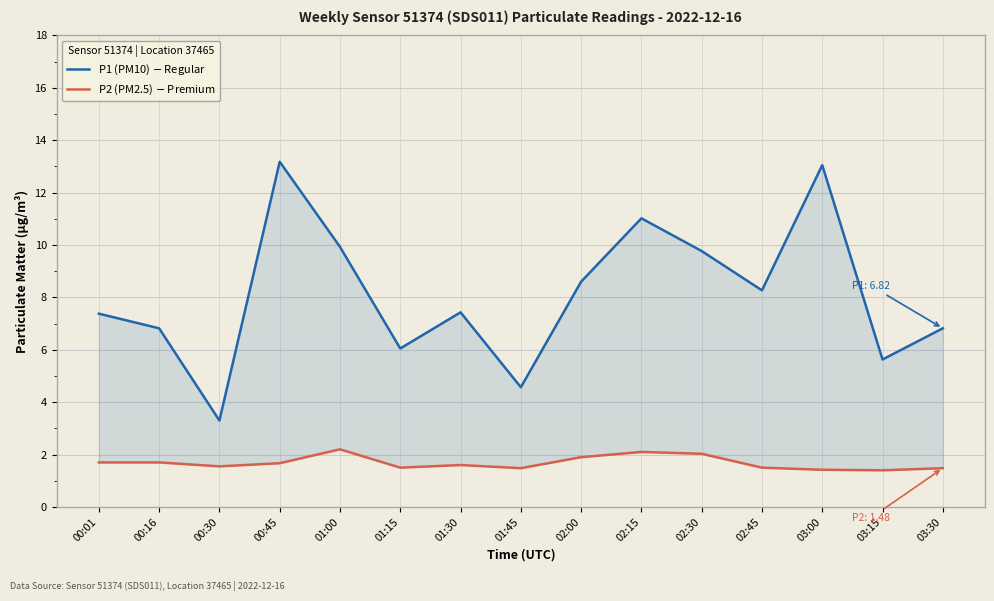

Which has a higher value, 00:16 or 01:45?

00:16